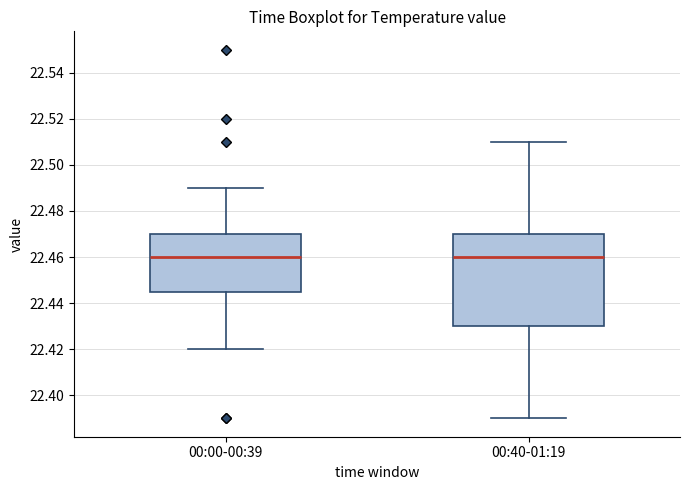

Reading left to right, read every box against the y-axis: the position of its median line, the range the box covers, and the ends of its whiskers. The values are not printed on the chart, so give them approximately, as read against the axis.

00:00-00:39: median 22.460, box 22.446 to 22.470, whiskers 22.420 to 22.490
00:40-01:19: median 22.460, box 22.430 to 22.470, whiskers 22.390 to 22.510